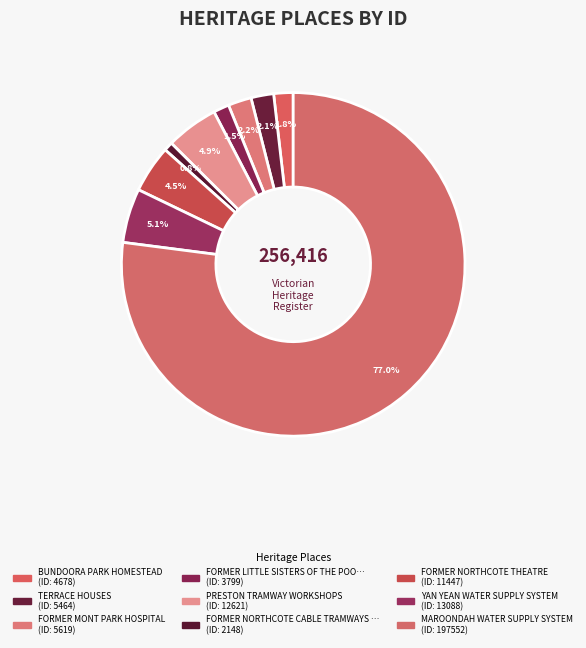

Count the number of slices in the pie.

9